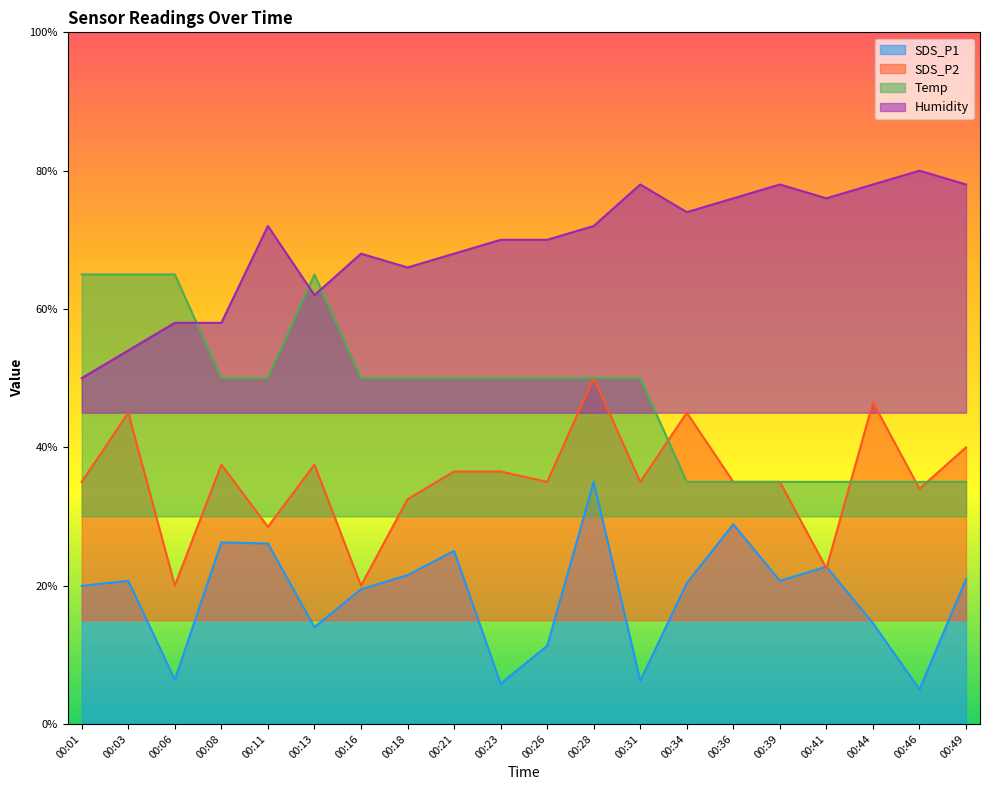

Read the SDS_P1 value at 00:39.

20.7